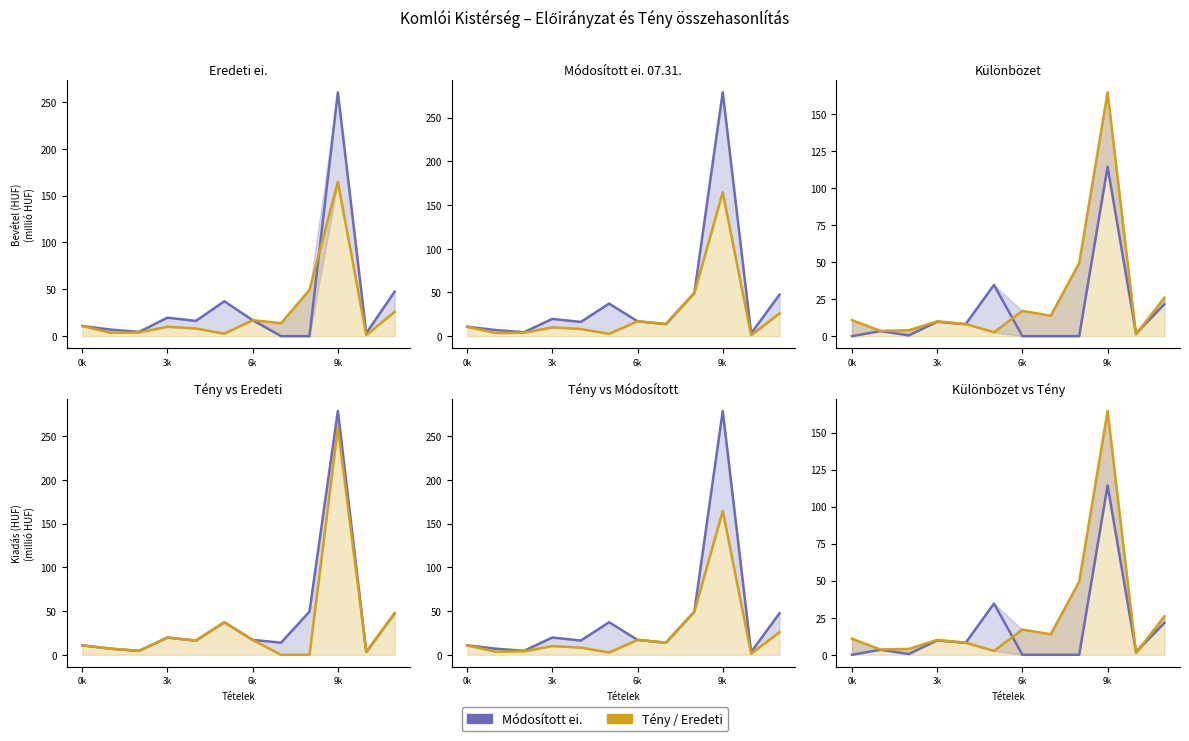

At which label does Különbözet reach its peak?

9k